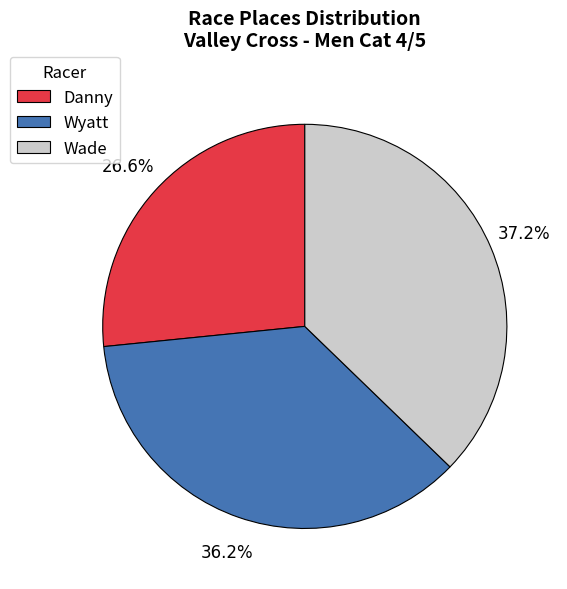

Rank the categories by value from highest to lowest.

Wade, Wyatt, Danny